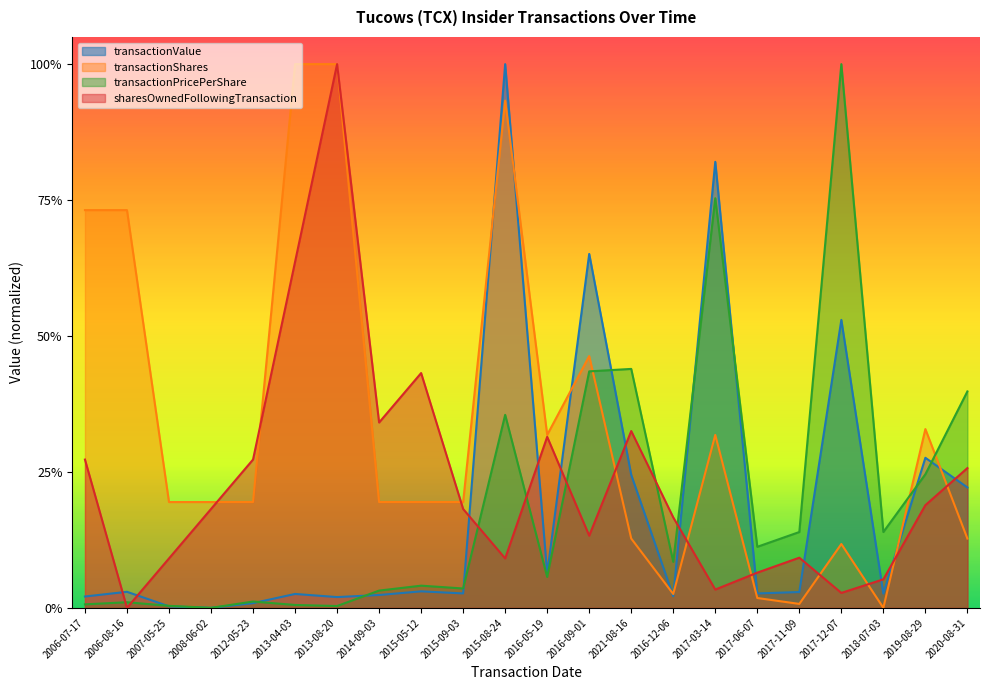

What is the average value of the transactionValue series?

0.2